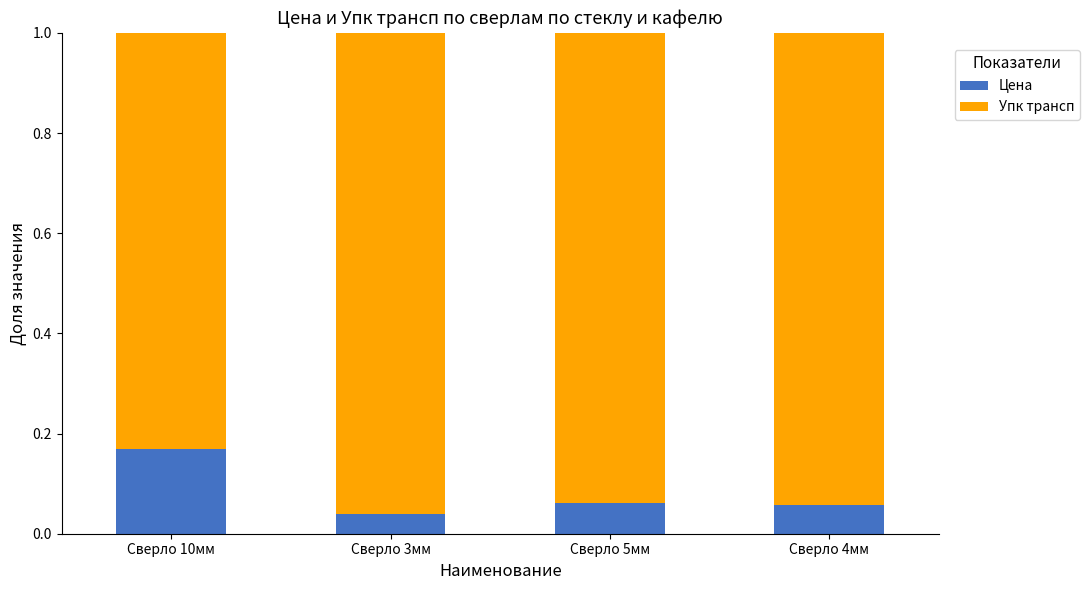

Count the Цена values in the range 0 to 1.

4